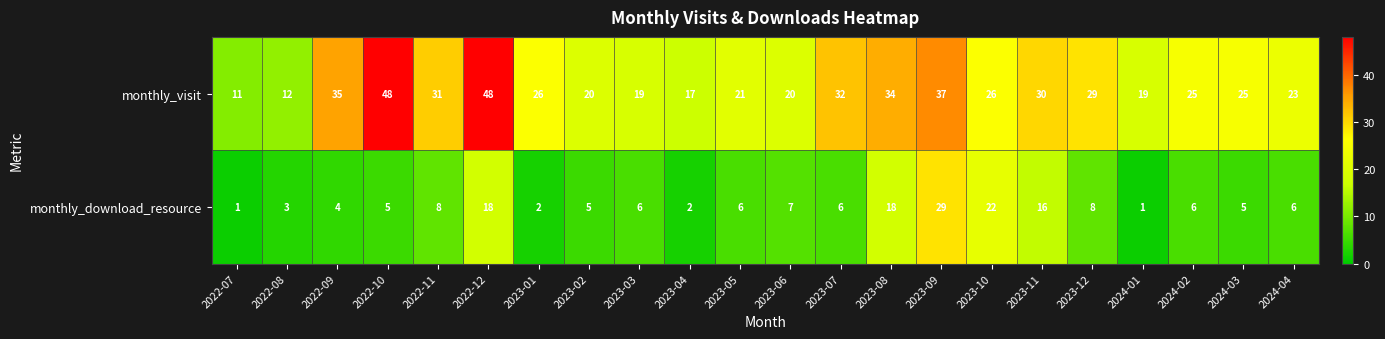

The monthly_visit series shows 25 at 2024-02. True or false?

True